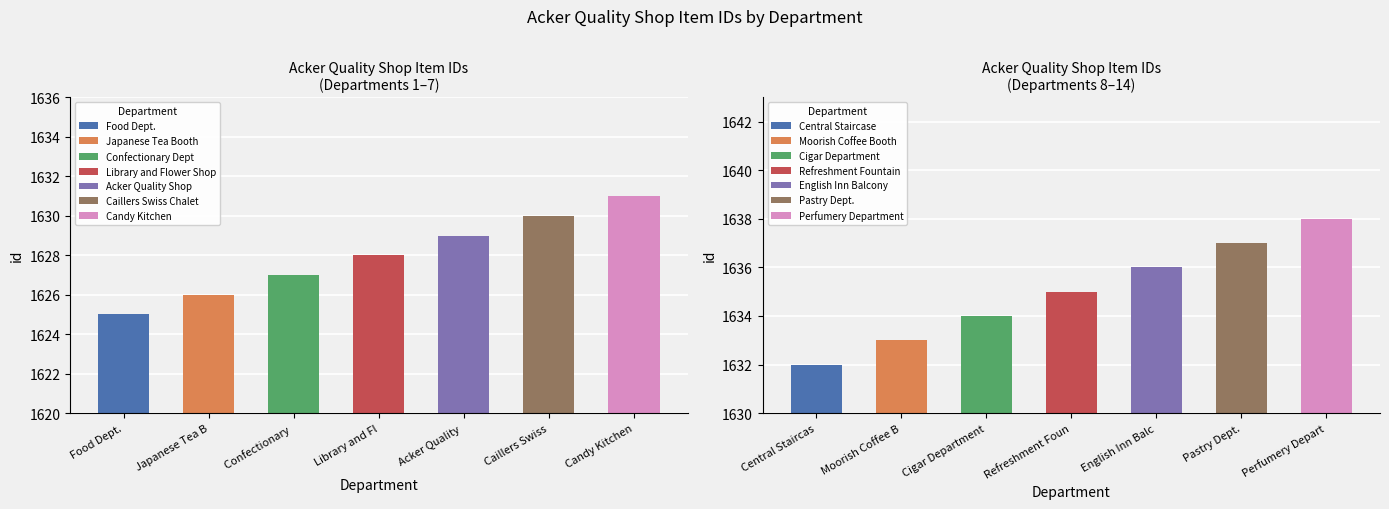

What is the minimum value shown in the chart?

1625